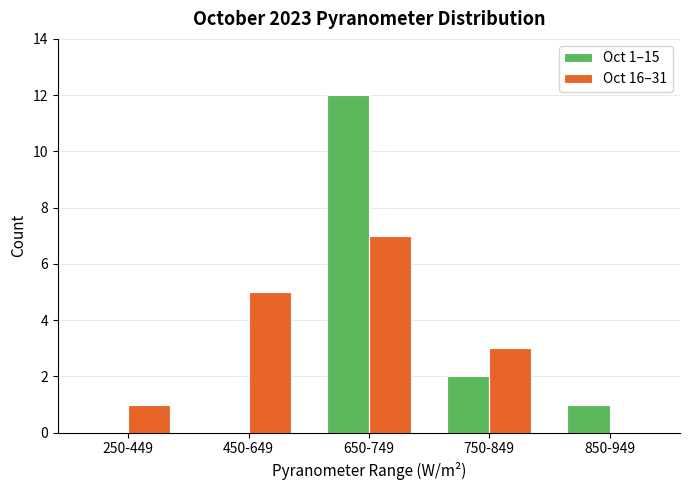

Reading right to left, what are all the values shown in this chart?

Oct 1–15: 850-949=1	750-849=2	650-749=12	450-649=0	250-449=0
Oct 16–31: 850-949=0	750-849=3	650-749=7	450-649=5	250-449=1